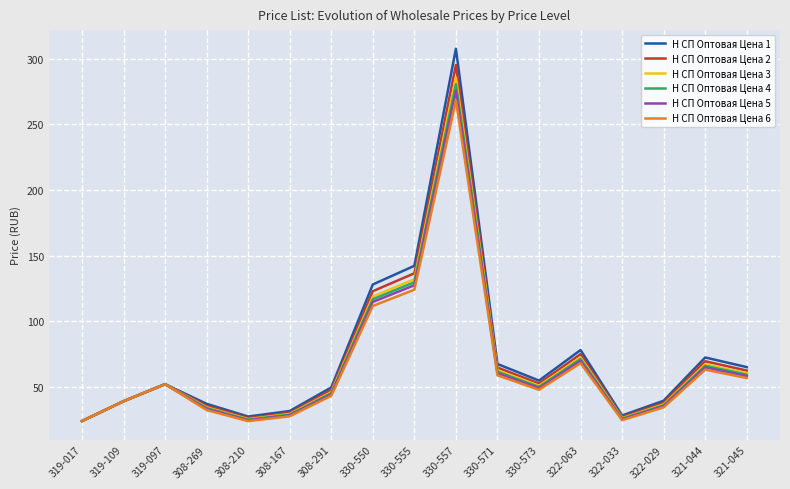

At which label is Н СП Оптовая Цена 5 closest to 149?

330-555